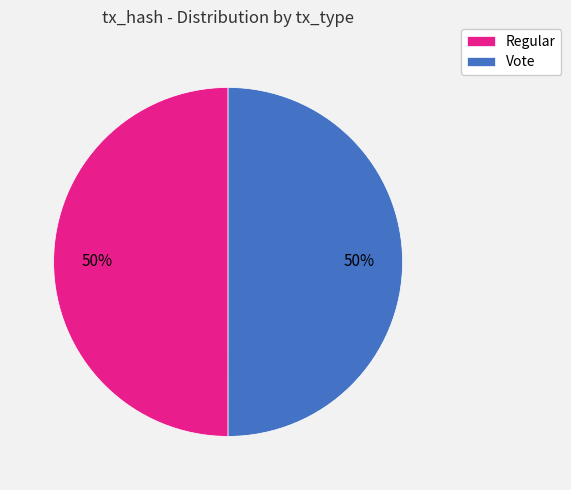

To the nearest percent, what is the average slice percentage?

50%